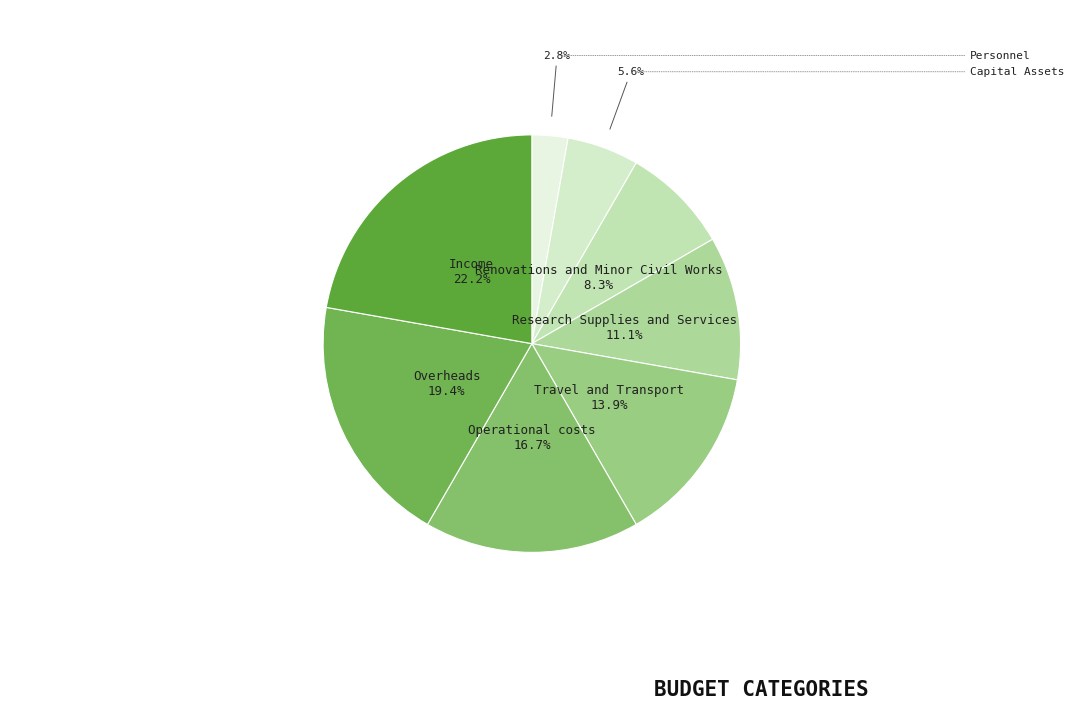

Which slice is the smallest?

Personnel